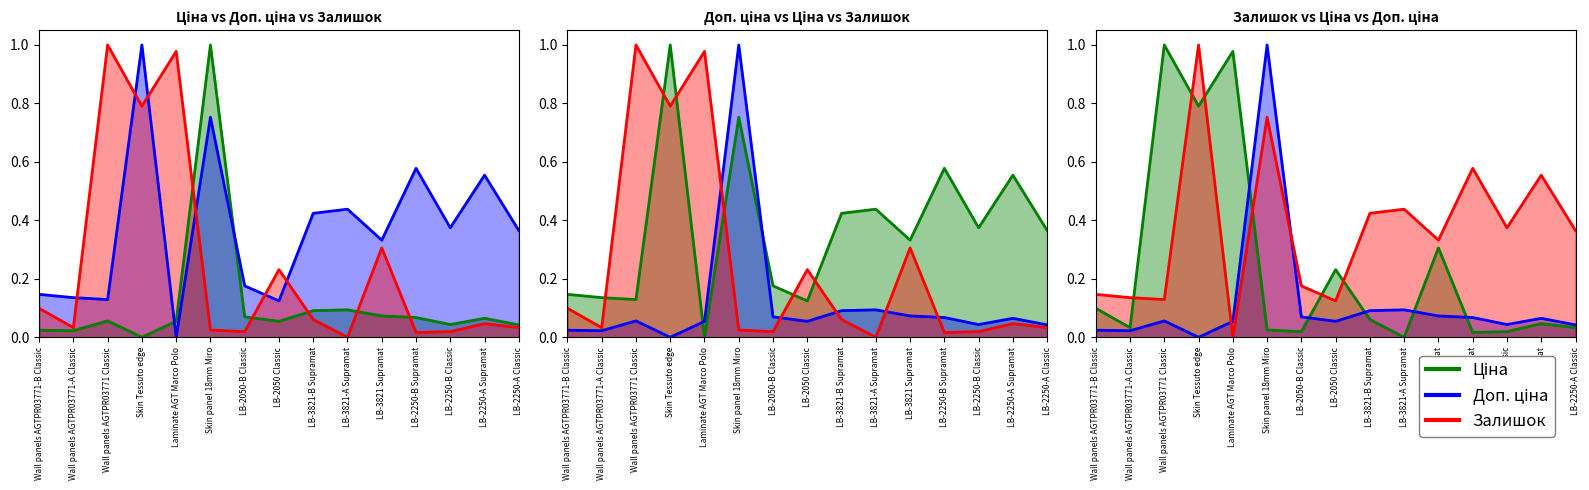

Reading left to right, extract all data points from this chart.

Ціна: Wall panels AGTPR03771-B Classic=0.0	Wall panels AGTPR03771-A Classic=0.0	Wall panels AGTPR03771 Classic=0.1	Skin Tessuto edge=0.0	Laminate AGT Marco Polo=0.1	Skin panel 18mm Miro=1.0	LB-2050-B Classic=0.1	LB-2050 Classic=0.1	LB-3821-B Supramat=0.1	LB-3821-A Supramat=0.1	LB-3821 Supramat=0.1	LB-2250-B Supramat=0.1	LB-2250-B Classic=0.0	LB-2250-A Supramat=0.1	LB-2250-A Classic=0.0
Доп. ціна: Wall panels AGTPR03771-B Classic=0.1	Wall panels AGTPR03771-A Classic=0.1	Wall panels AGTPR03771 Classic=0.1	Skin Tessuto edge=1.0	Laminate AGT Marco Polo=0.0	Skin panel 18mm Miro=0.8	LB-2050-B Classic=0.2	LB-2050 Classic=0.1	LB-3821-B Supramat=0.4	LB-3821-A Supramat=0.4	LB-3821 Supramat=0.3	LB-2250-B Supramat=0.6	LB-2250-B Classic=0.4	LB-2250-A Supramat=0.6	LB-2250-A Classic=0.4
Залишок: Wall panels AGTPR03771-B Classic=0.1	Wall panels AGTPR03771-A Classic=0.0	Wall panels AGTPR03771 Classic=1.0	Skin Tessuto edge=0.8	Laminate AGT Marco Polo=1.0	Skin panel 18mm Miro=0.0	LB-2050-B Classic=0.0	LB-2050 Classic=0.2	LB-3821-B Supramat=0.1	LB-3821-A Supramat=0.0	LB-3821 Supramat=0.3	LB-2250-B Supramat=0.0	LB-2250-B Classic=0.0	LB-2250-A Supramat=0.0	LB-2250-A Classic=0.0